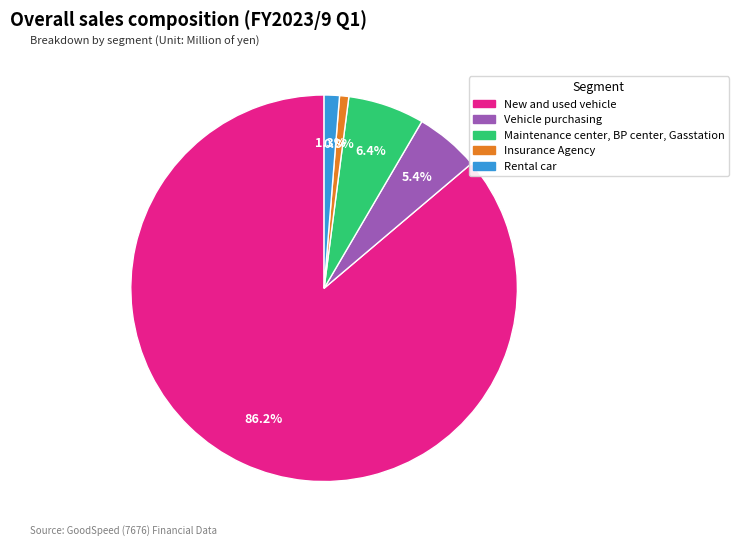

The Rental car slice represents 11% of the pie. True or false?

False